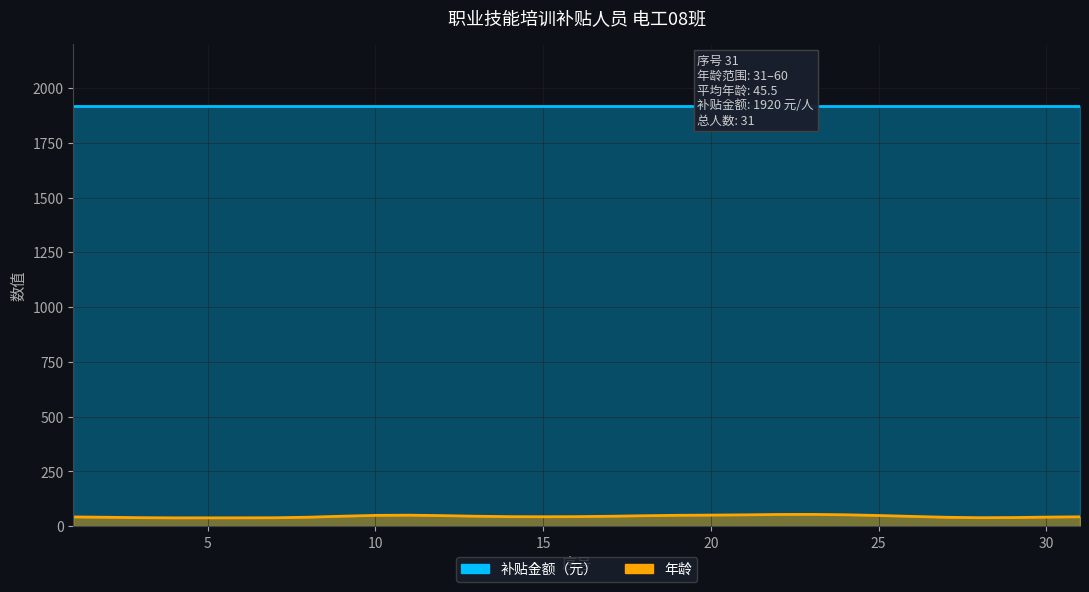

What is the total value across all series at 12?

1970